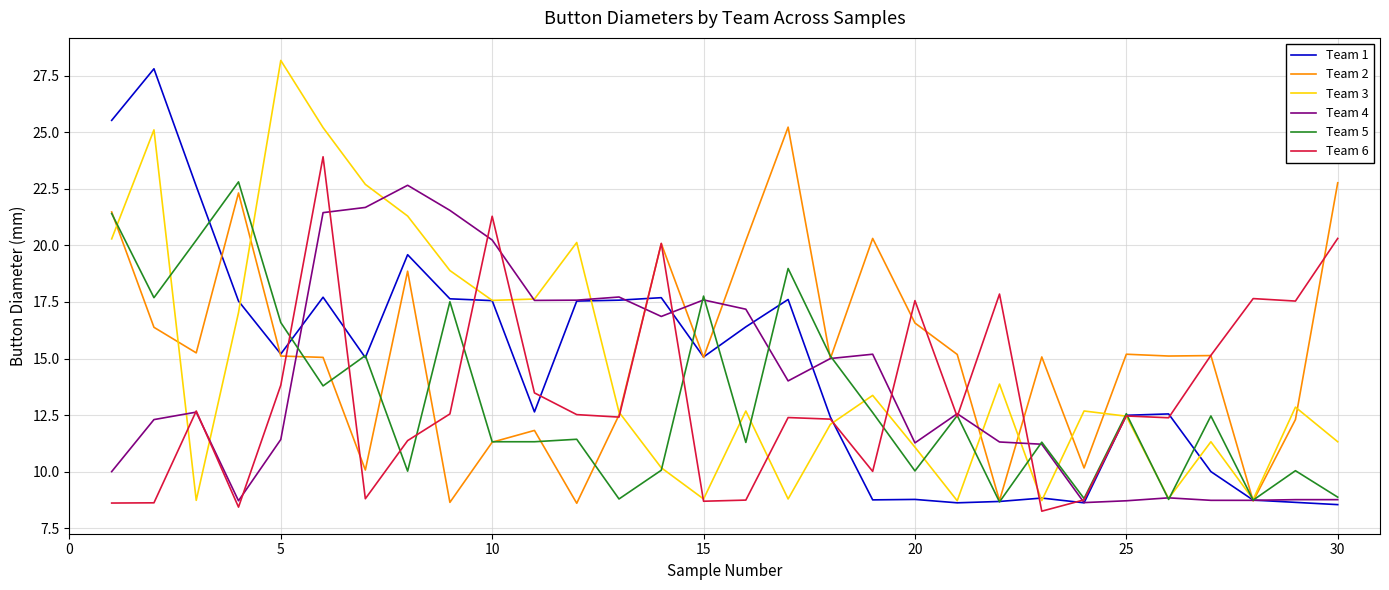

What is the greatest value displayed?

28.2